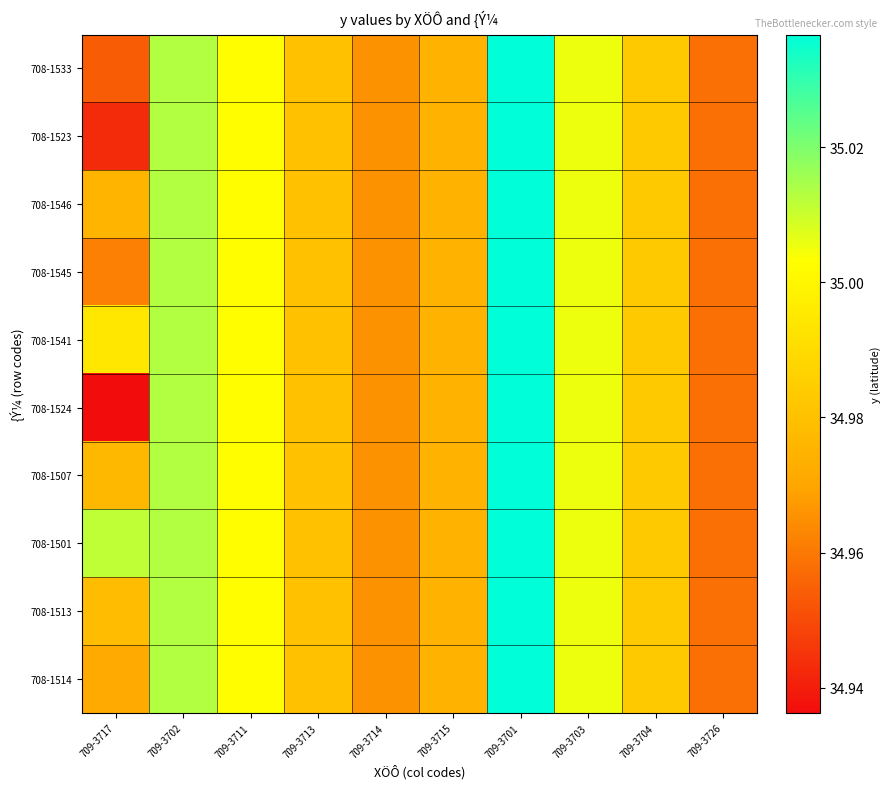

At 709-3711, list the series in order from smallest to largest.

708-1533, 708-1523, 708-1546, 708-1545, 708-1541, 708-1524, 708-1507, 708-1501, 708-1513, 708-1514